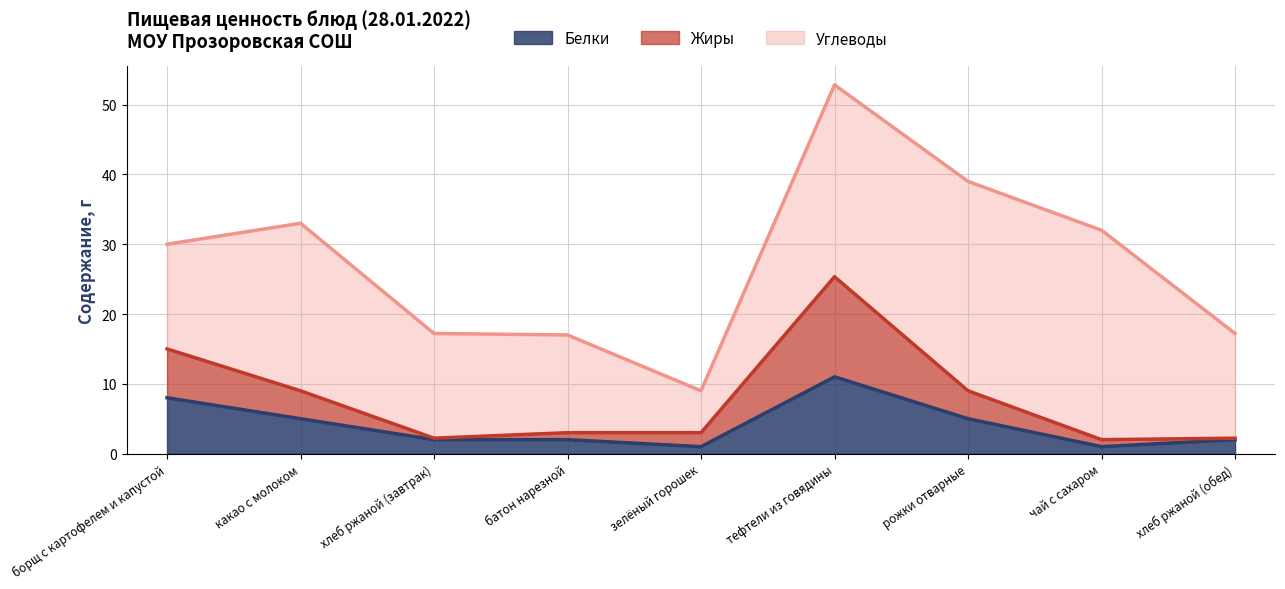

True or false: Белки and Жиры intersect in this chart.

False